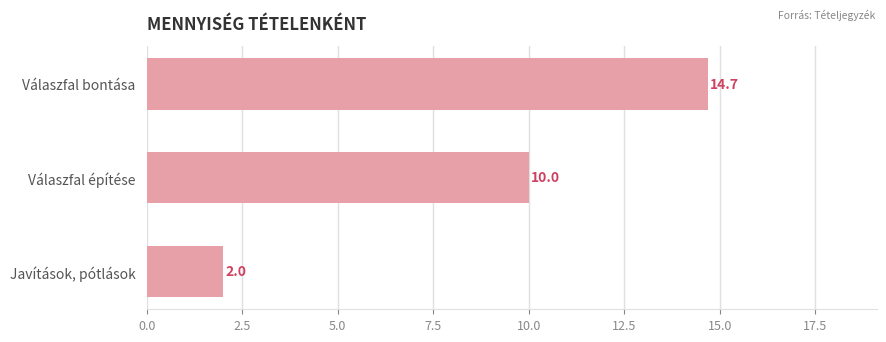

List the labels in order of value, largest first.

Válaszfal bontása, Válaszfal építése, Javítások, pótlások